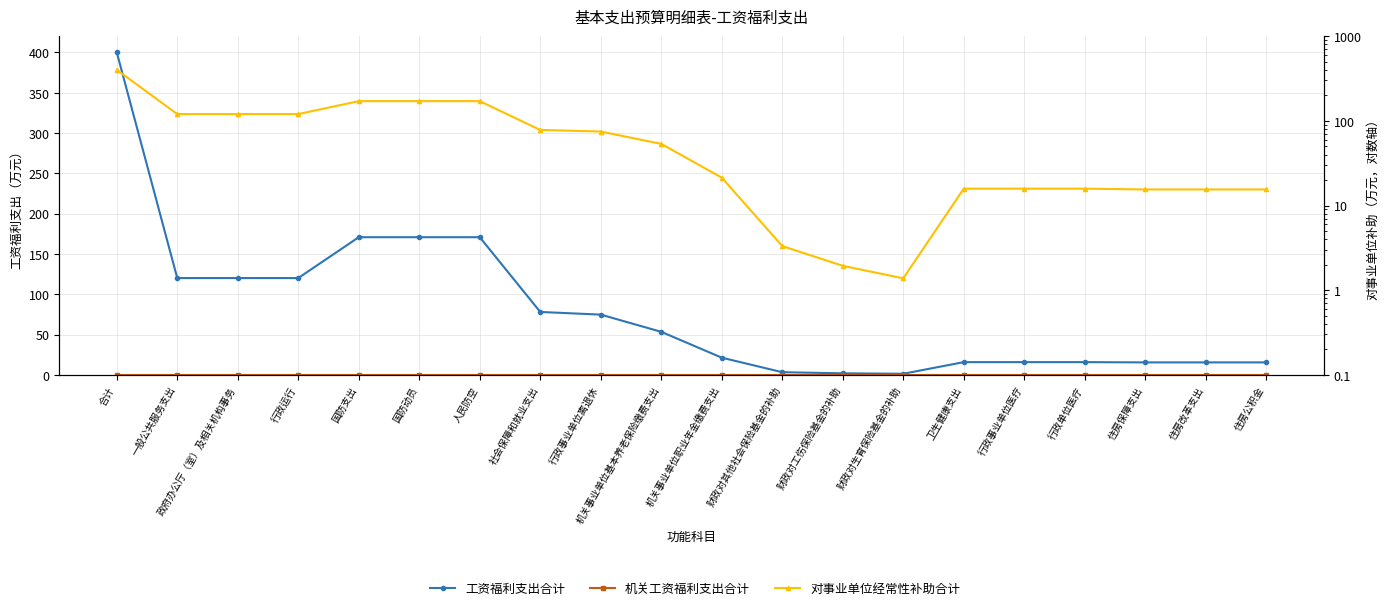

What is the average value of the 对事业单位经常性补助合计 series?

80.0